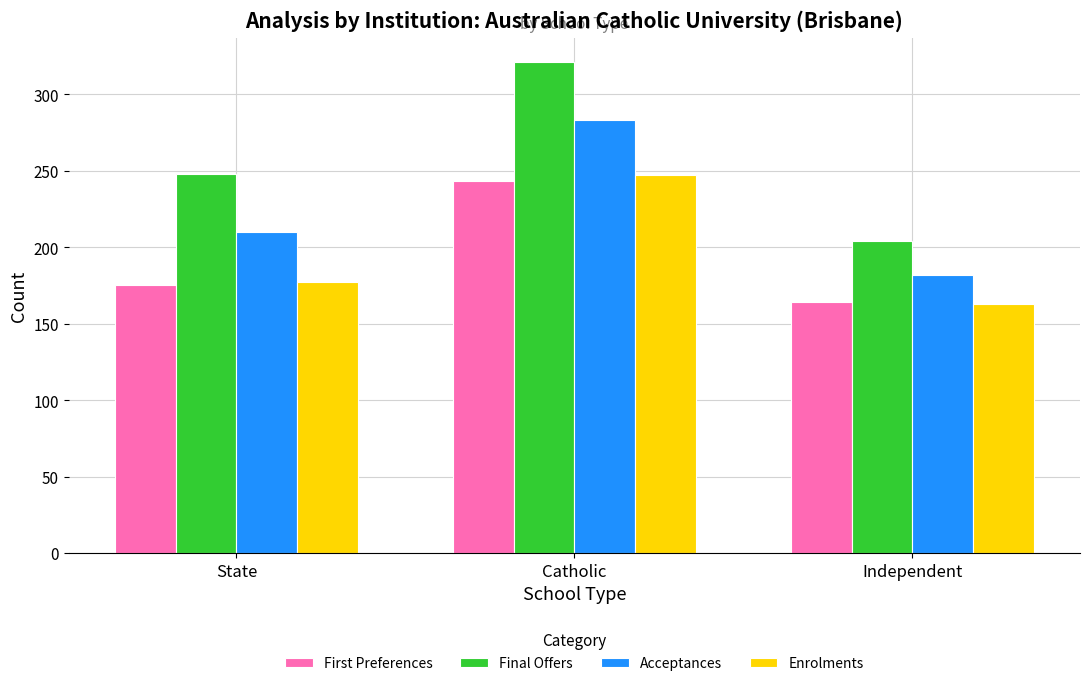

List the labels in order of Acceptances value, smallest first.

Independent, State, Catholic